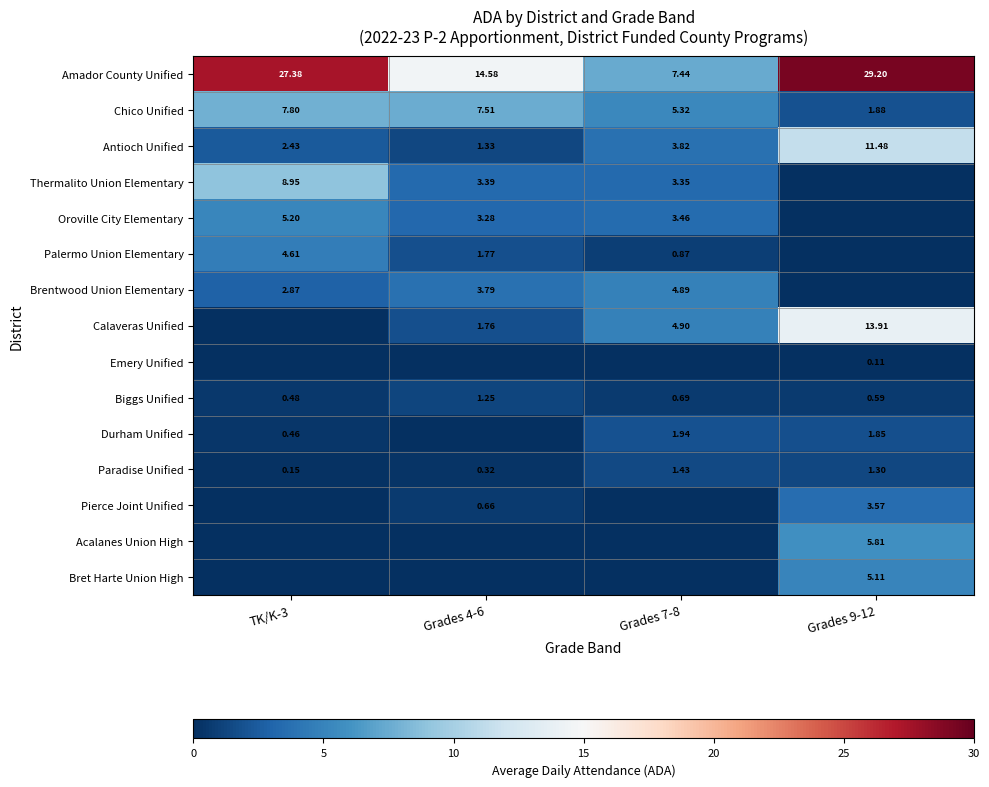

What is the difference between the second highest and minimum values in the Biggs Unified series?

0.2